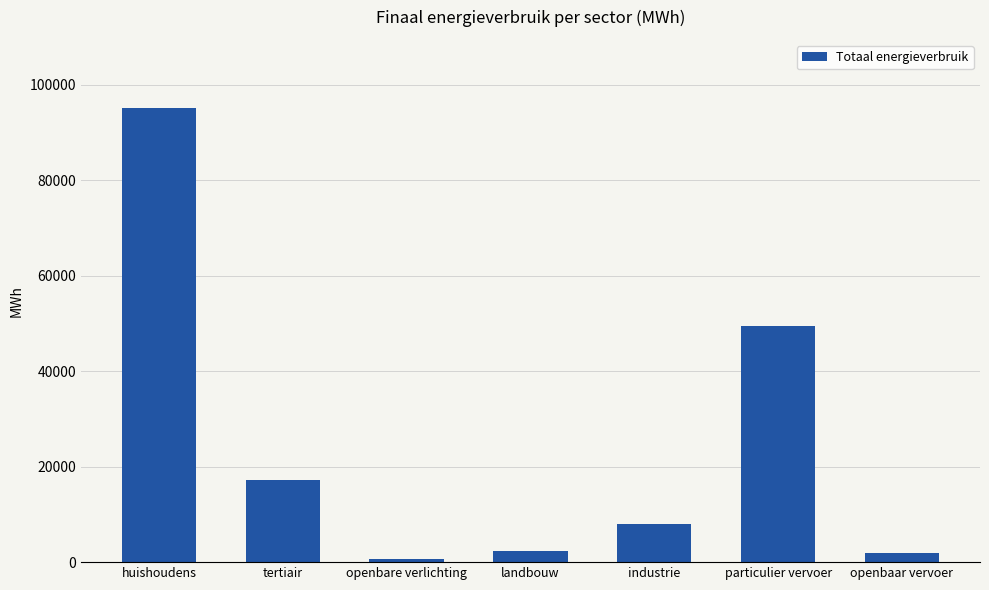

Which label corresponds to the largest value in the chart?

huishoudens